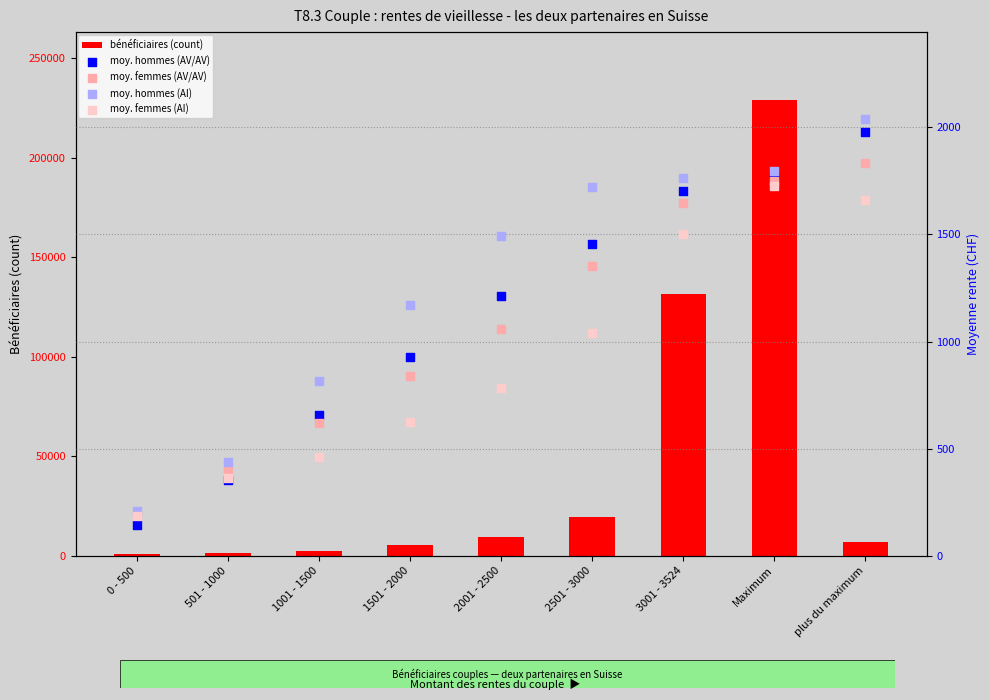

Is the value of moy. femmes (AV/AV) at 0 - 500 greater than the value of bénéficiaires (count) at 0 - 500?

No